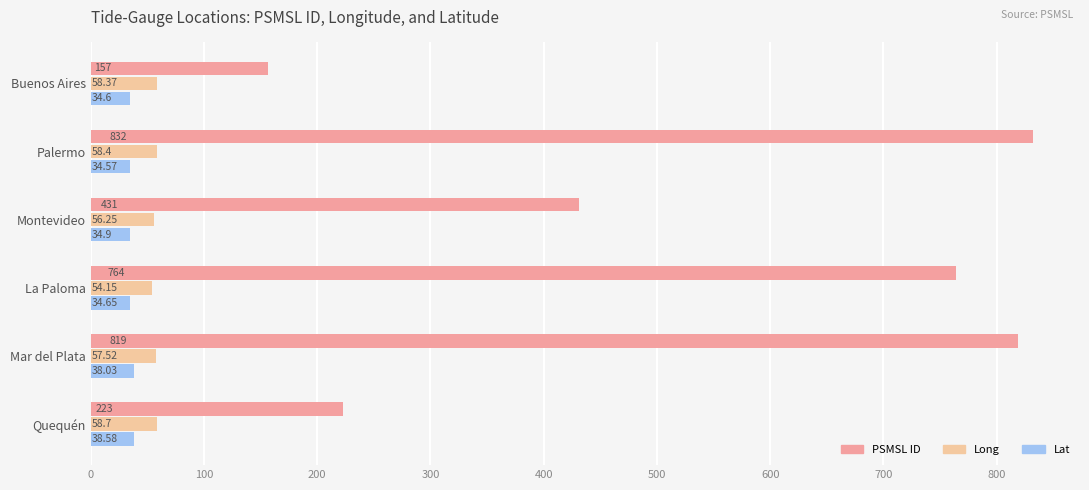

What is the difference between the maximum and minimum values in the PSMSL ID series?

675.0